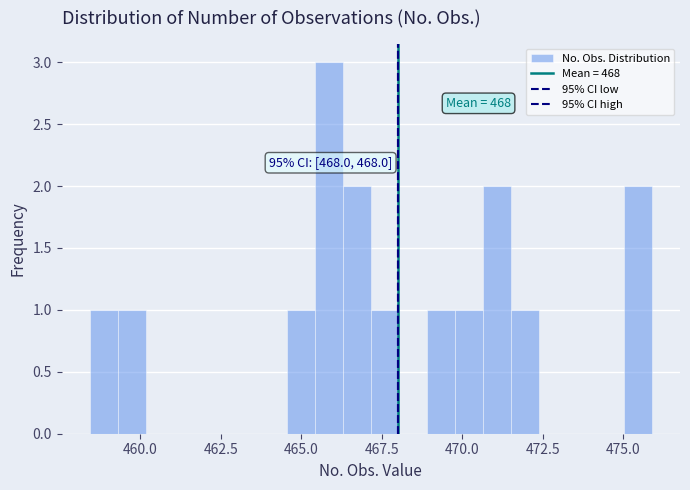

Around what value on the x-axis is the tallest bar? Give the approximate position of its centre, as read against the axis.

466.0